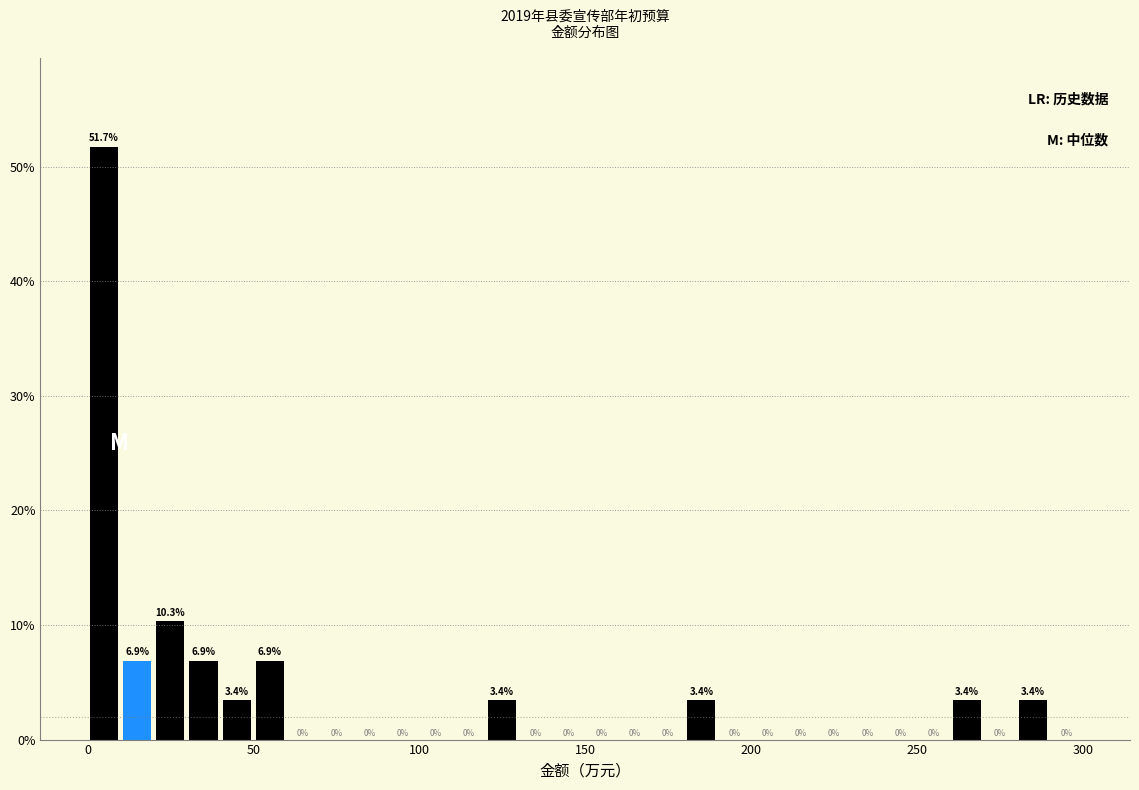

Around what value on the x-axis is the tallest bar? Give the approximate position of its centre, as read against the axis.

5